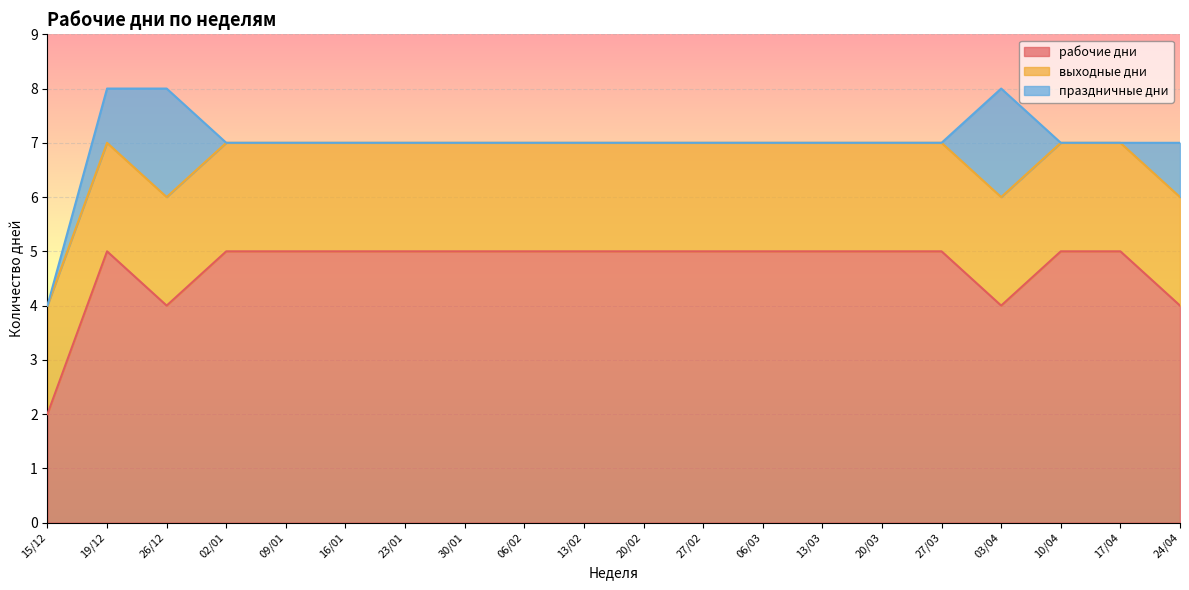

What position from the right is 17/04?

2